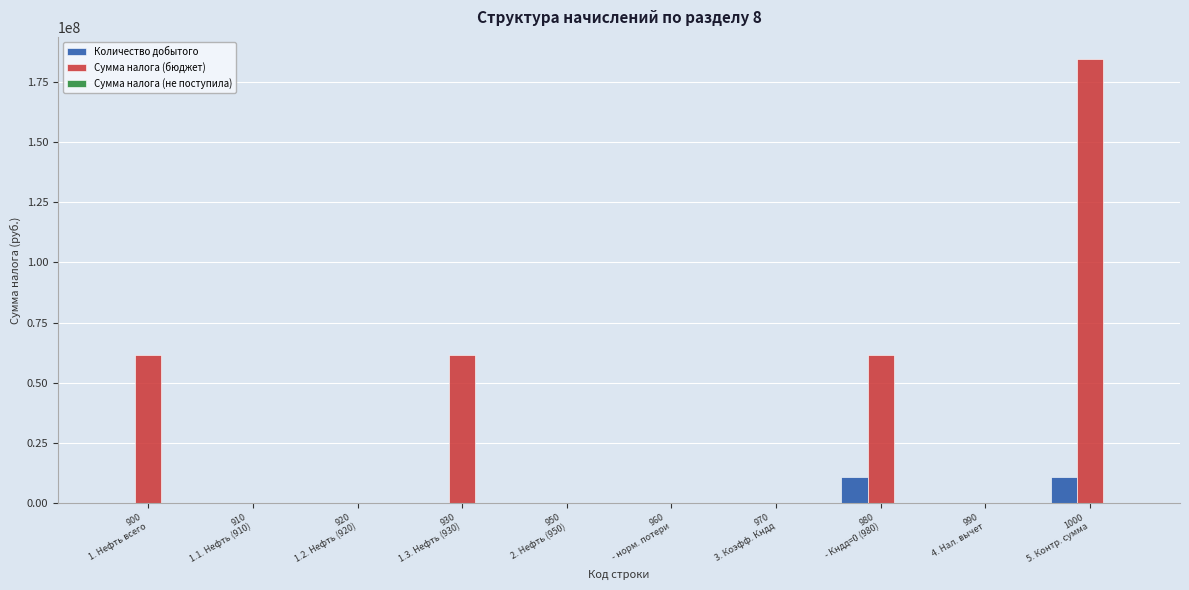

What is the spread (max minus min) of values at 950
2. Нефть (950)?

3747